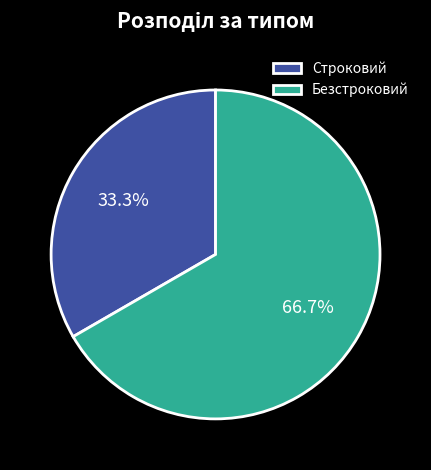

How many segments does this pie chart have?

2